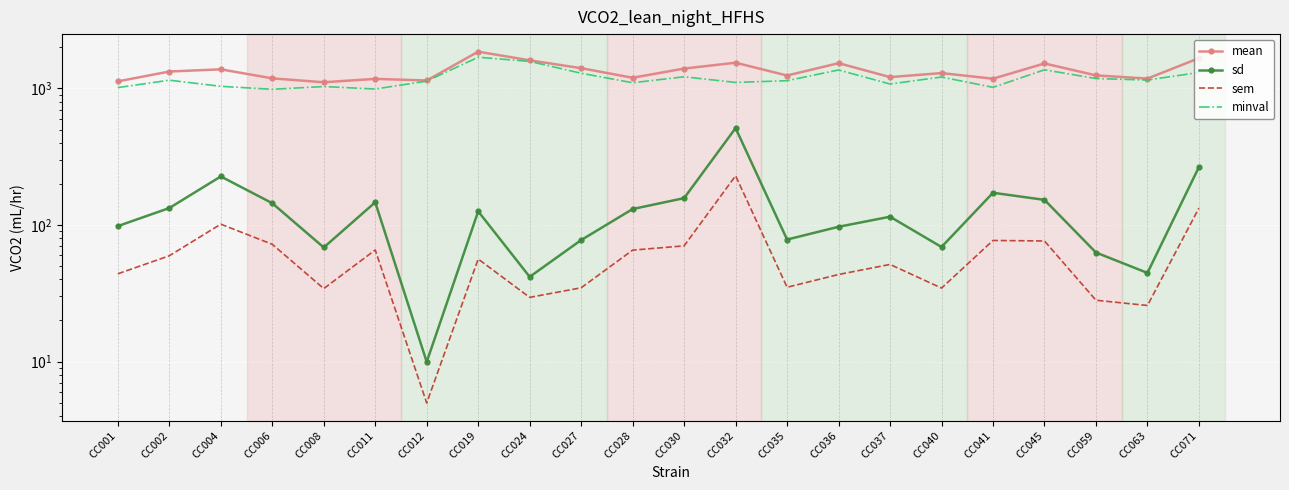

True or false: mean has a value of 594.4 at CC011.

False